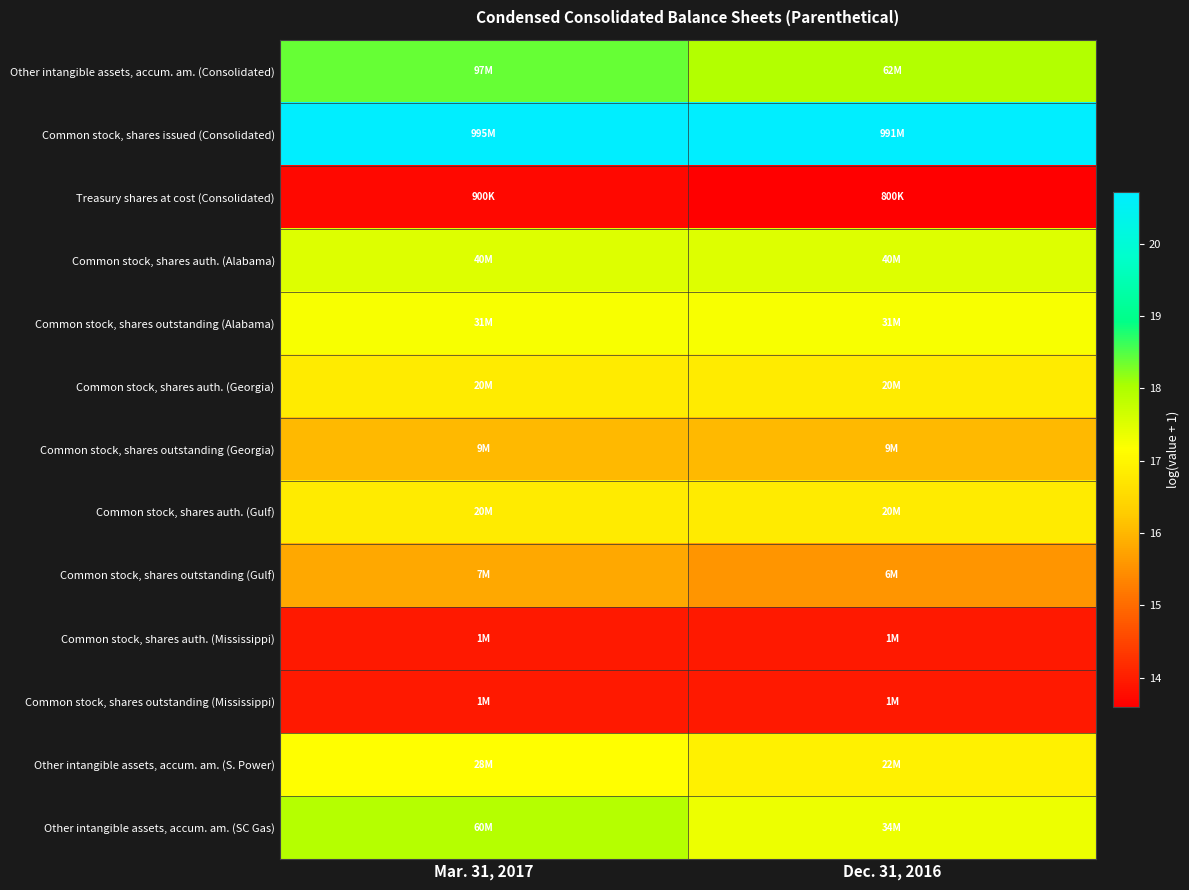

What is the total value across all series at Dec. 31, 2016?

214.3